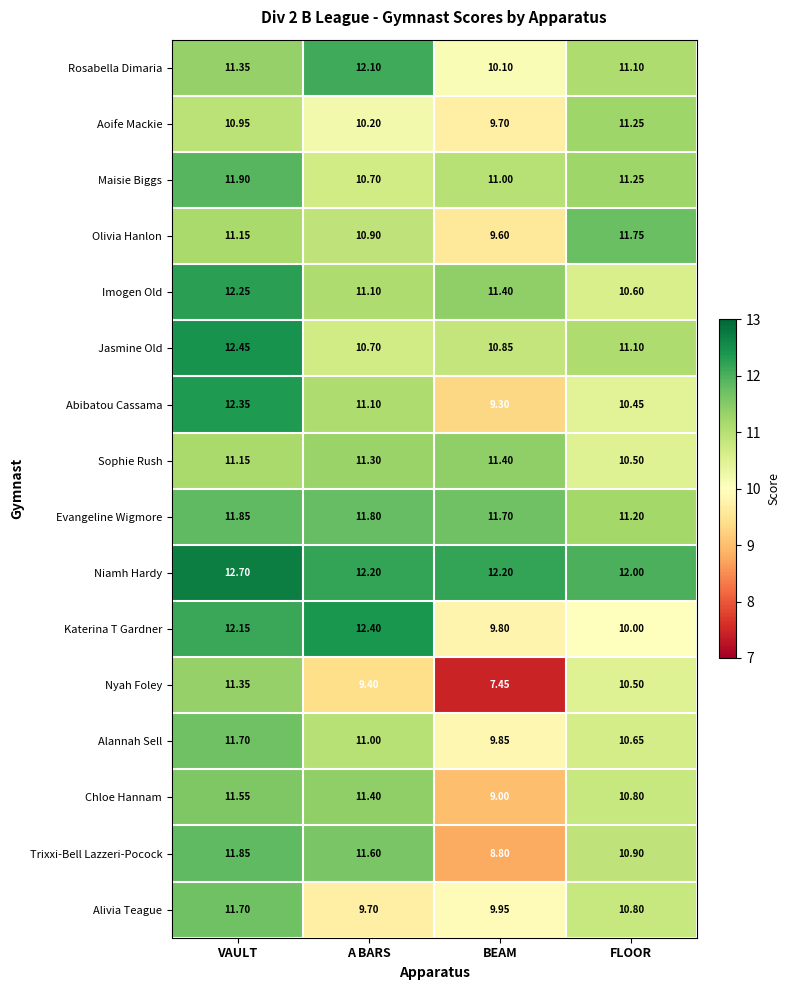

At which label does Sophie Rush first exceed 11?

VAULT